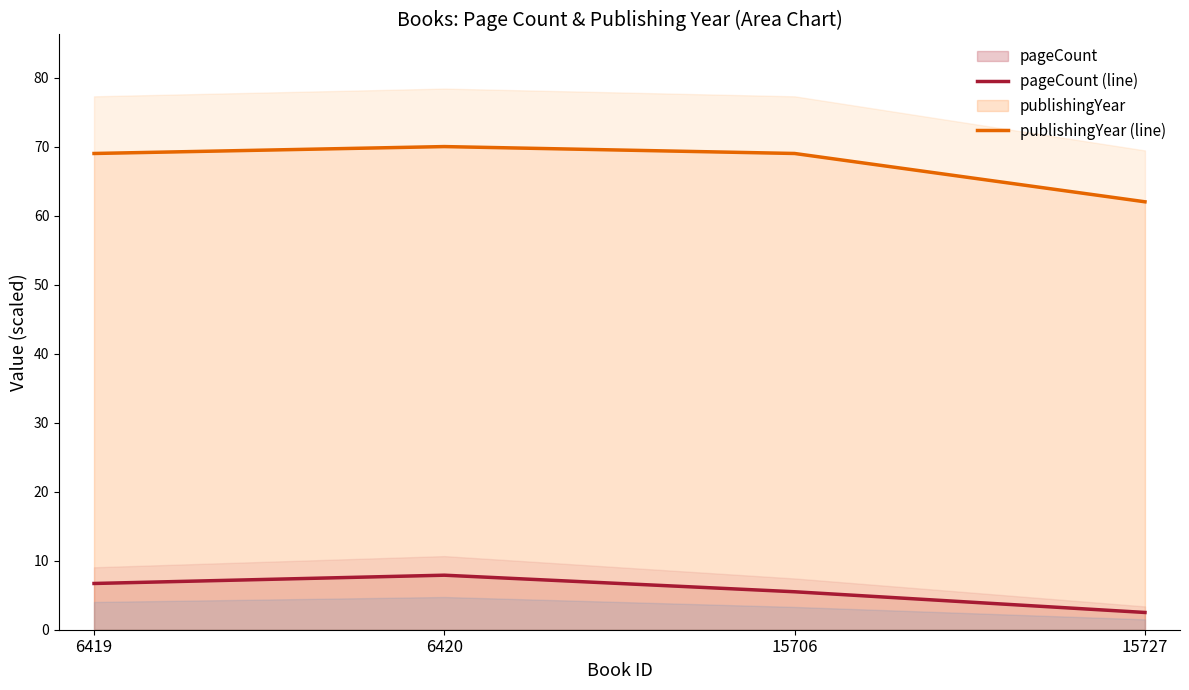

True or false: pageCount (line) and publishingYear (line) intersect in this chart.

False